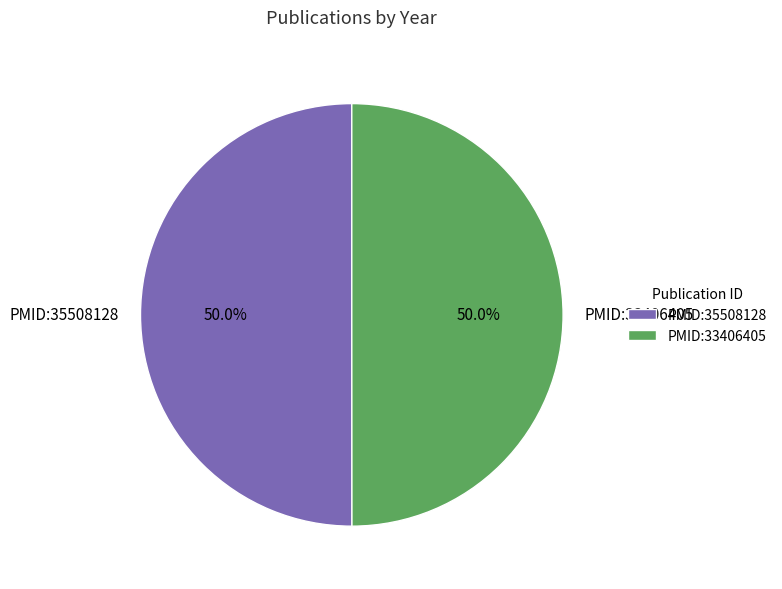

What is the ratio of the value at PMID:33406405 to the value at PMID:35508128?

1.0